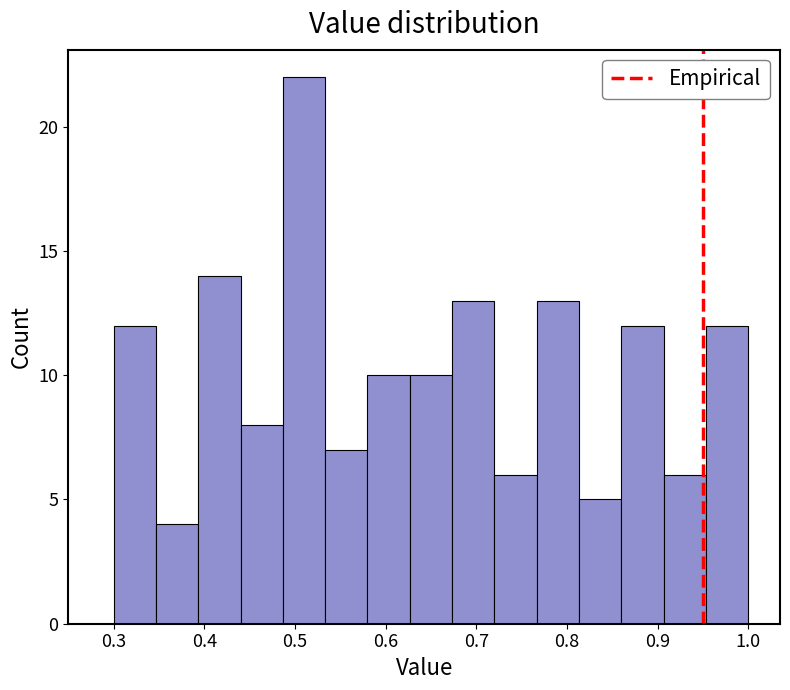

Which range on the x-axis has the tallest bar?

0.49 to 0.53